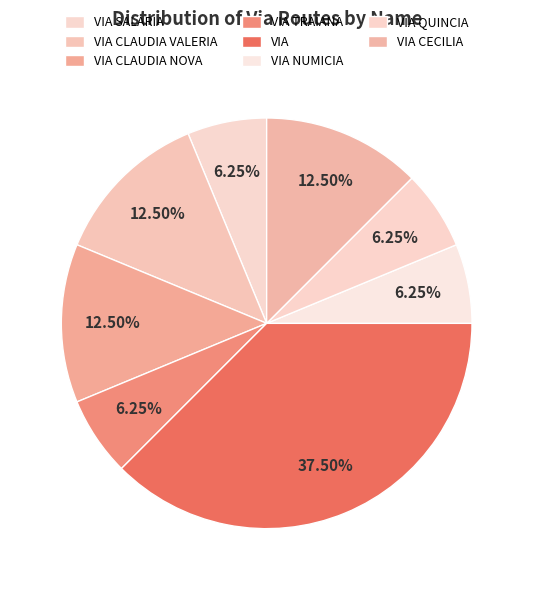

Rank the categories by value from highest to lowest.

VIA, VIA CLAUDIA VALERIA, VIA CLAUDIA NOVA, VIA CECILIA, VIA SALARIA, VIA TRAIANA, VIA NUMICIA, VIA QUINCIA